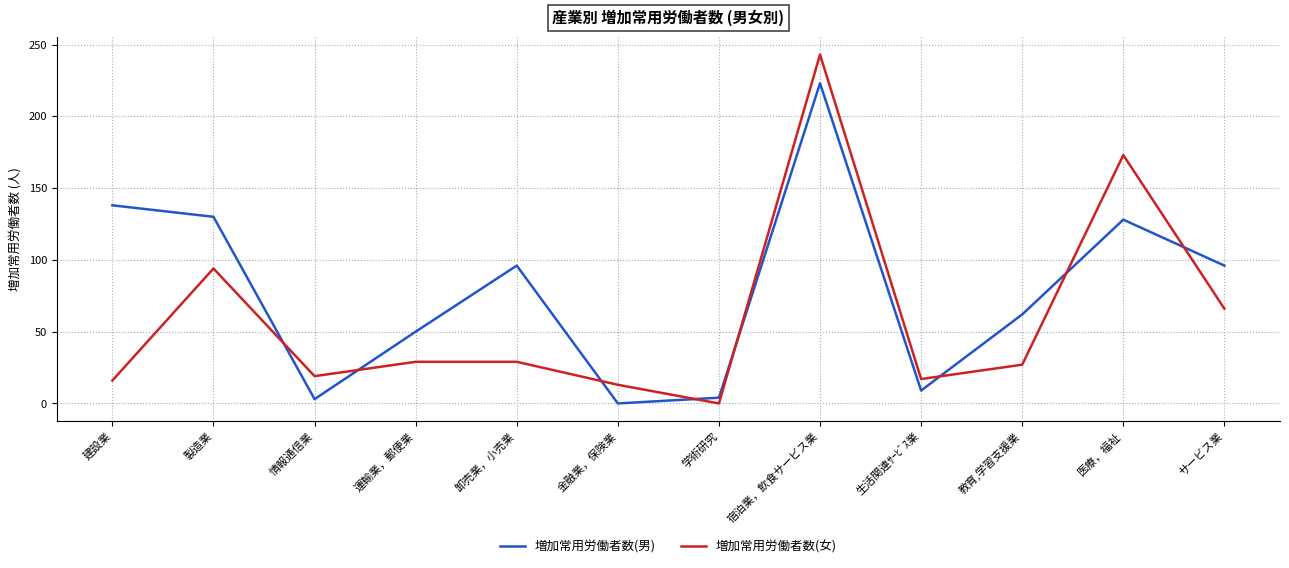

Which series has the largest total across all categories?

増加常用労働者数(男)